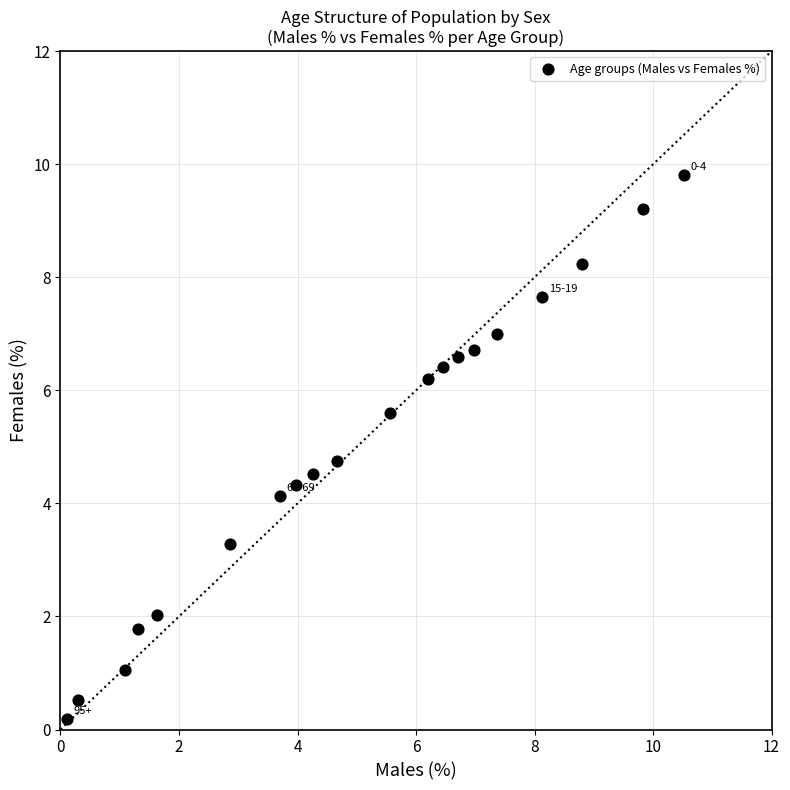

What is the range of X values (max minus min)?

10.4